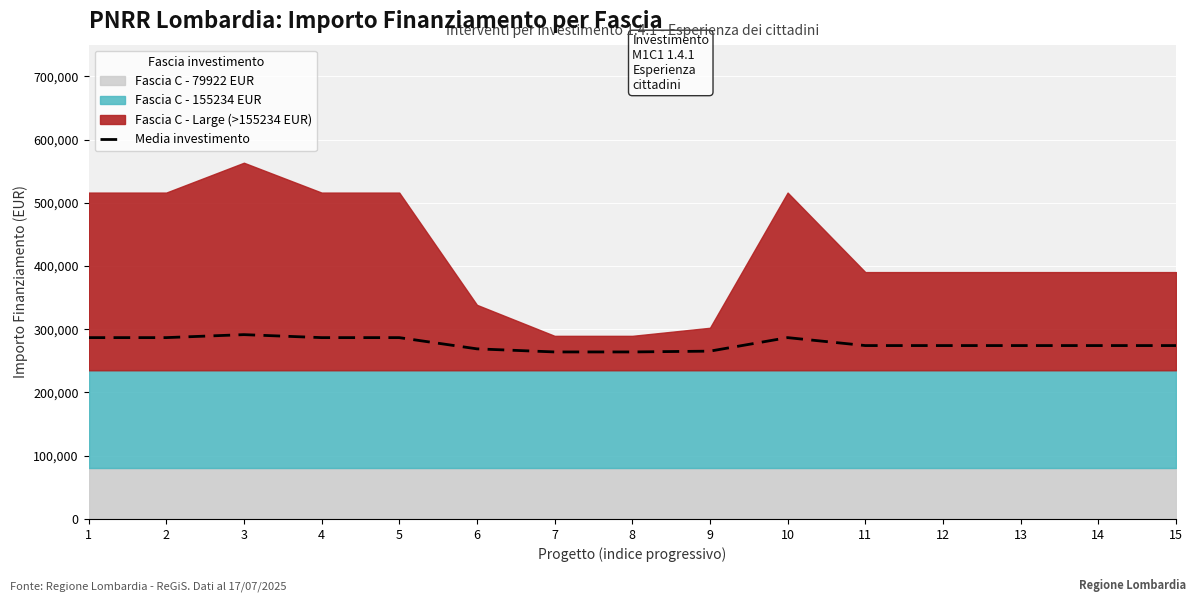

Rank the categories by value from highest to lowest.

3, 1, 2, 4, 5, 10, 11, 12, 13, 14, 15, 6, 9, 7, 8